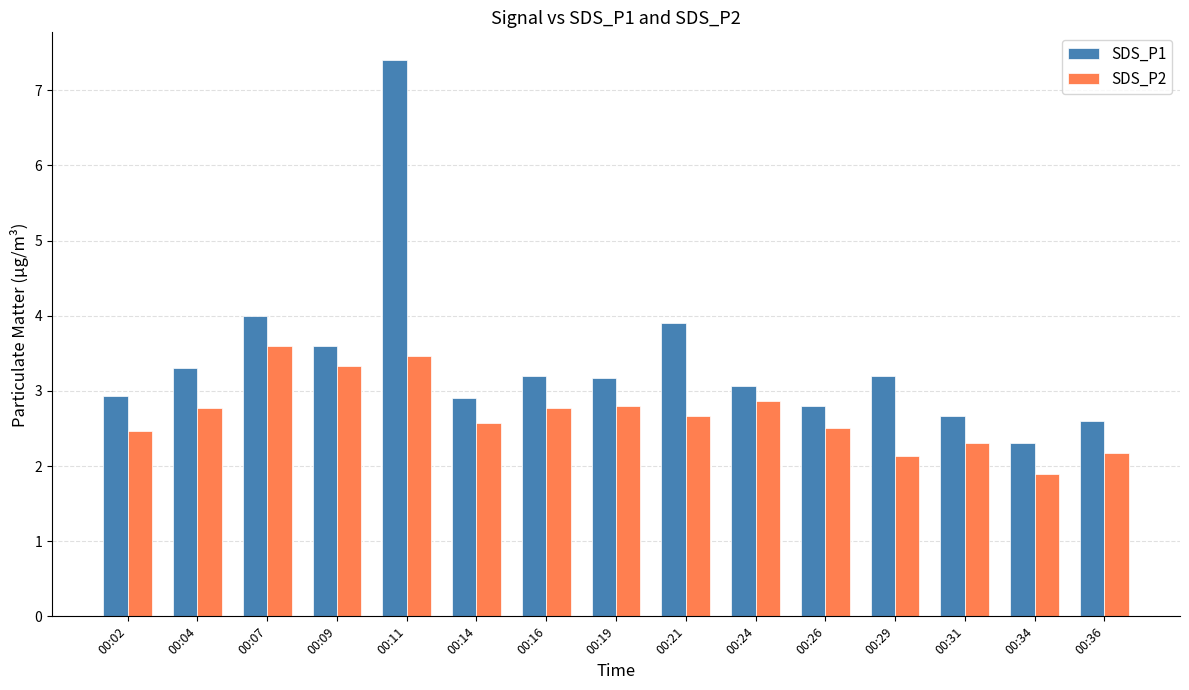

At which label does SDS_P1 reach its peak?

00:11